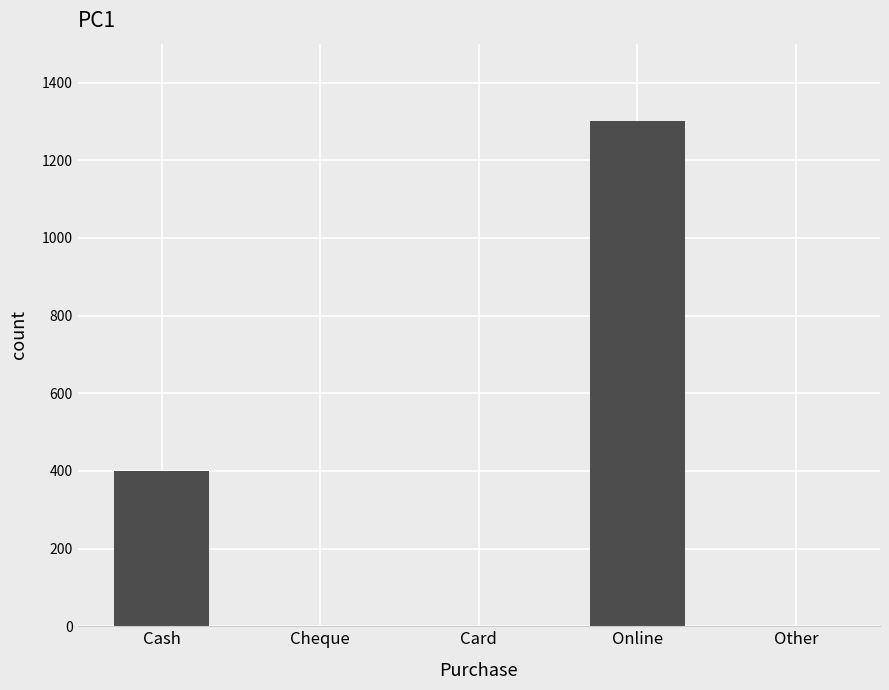

True or false: the data shows 657 at Cheque.

False